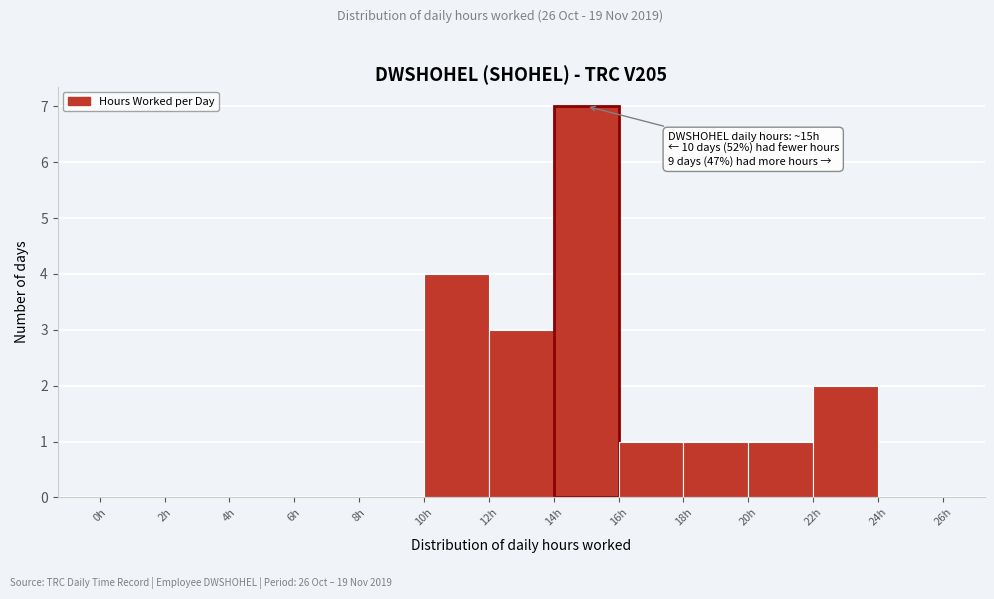

Over which range of the x-axis is the bar tallest?

14 to 16